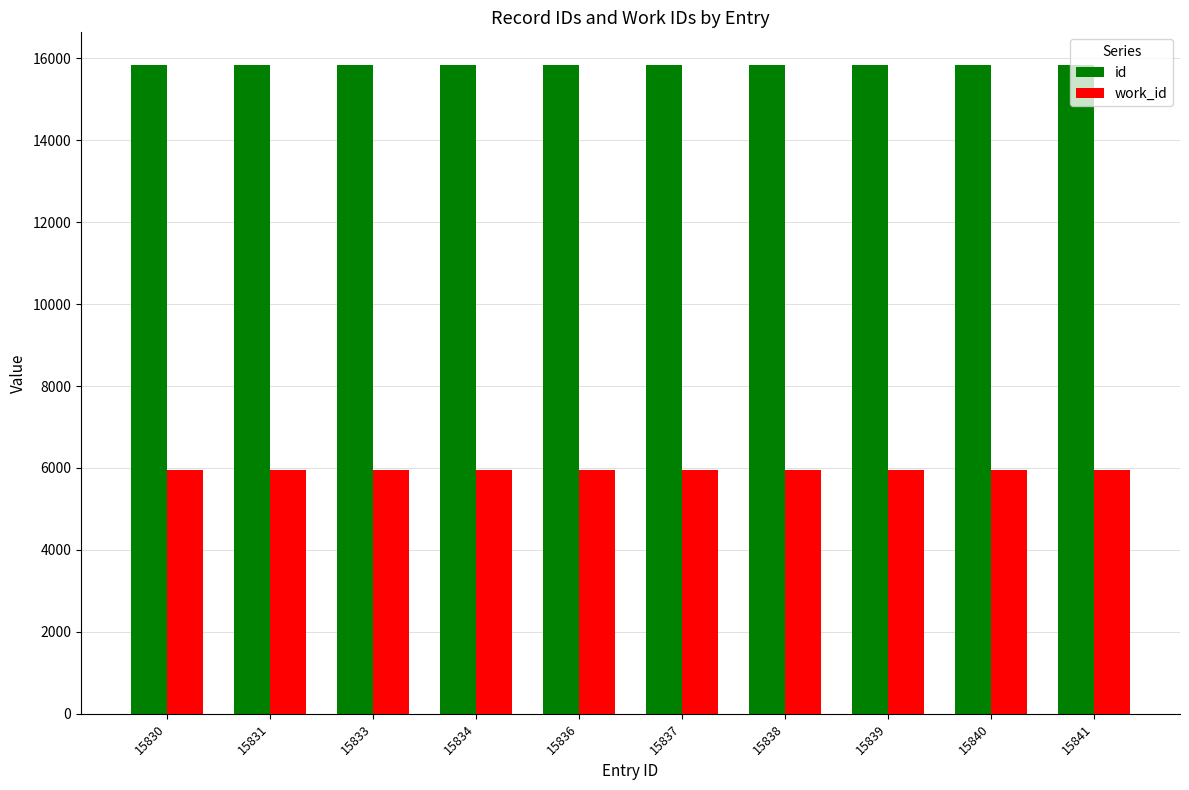

What is the value of the work_id bar at the 3rd from the left?

5960